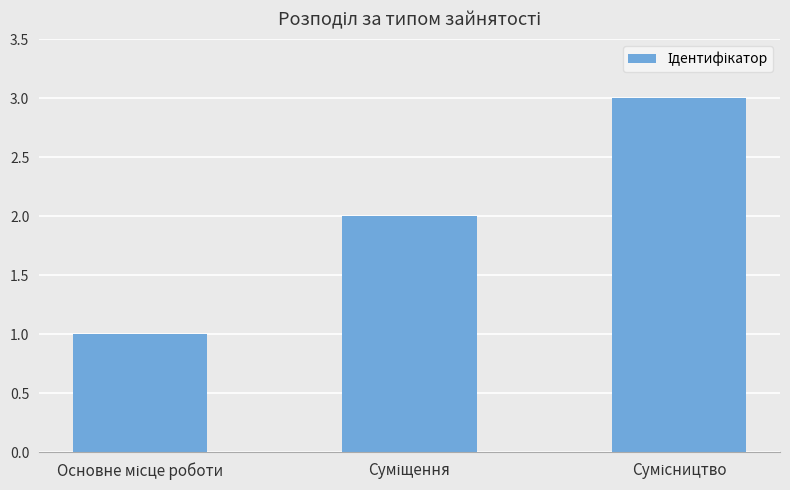

What is the sum of all values?

6